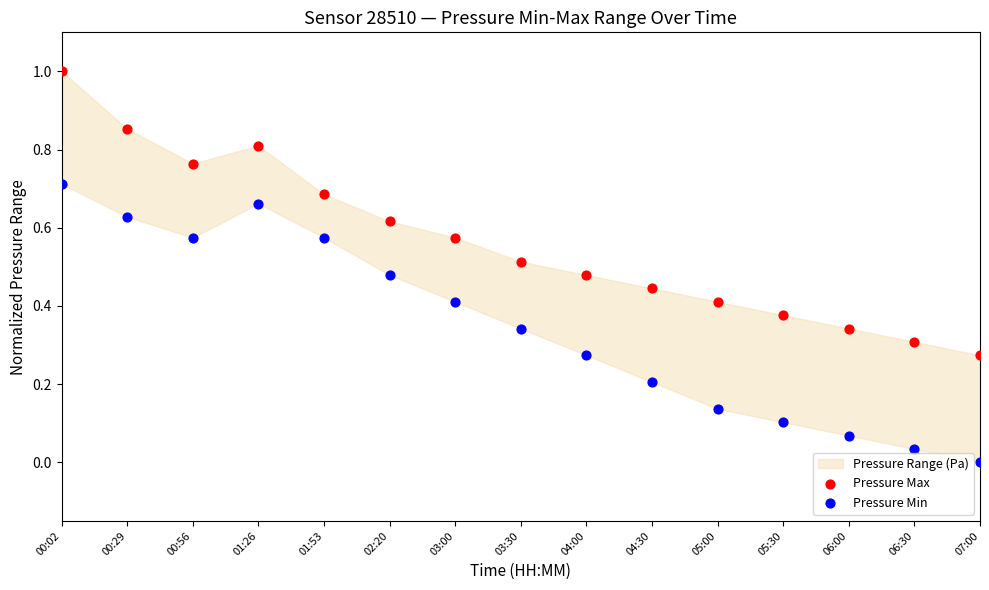

Across all data points, what is the range of X values (max minus min)?

1.0